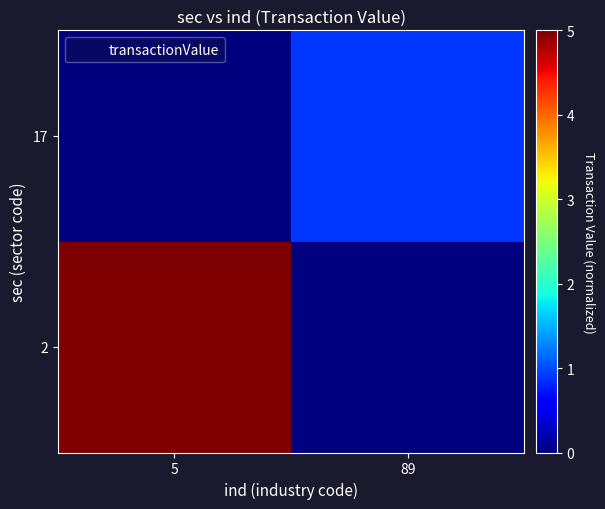

Reading right to left, transcribe all the data shown in this chart.

2: 89=0.0	5=5.0
17: 89=0.9	5=0.0